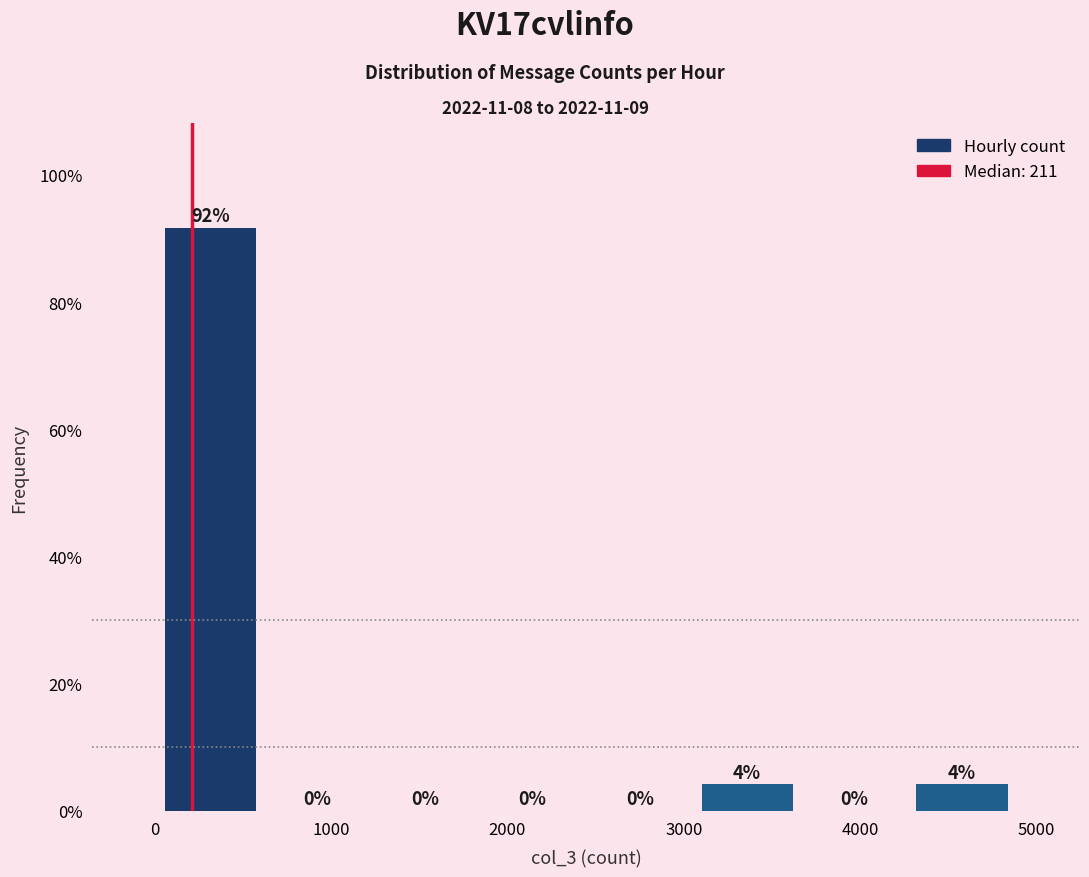

Which range on the x-axis has the tallest bar?

0 to 600